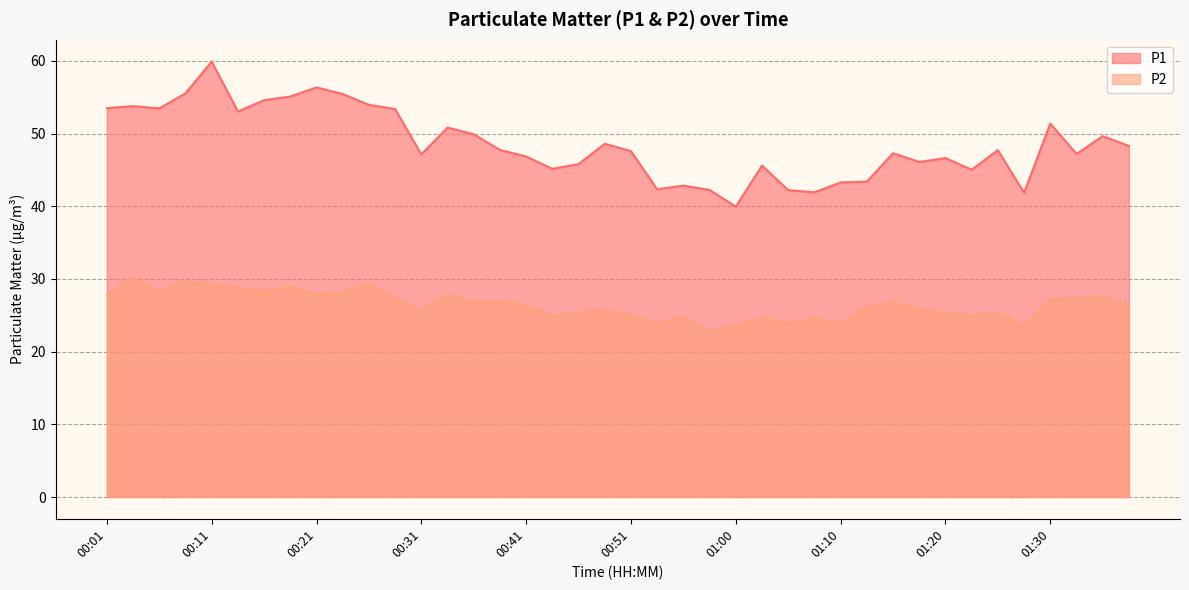

True or false: P1 has more than 2 points higher than both neighbors.

True